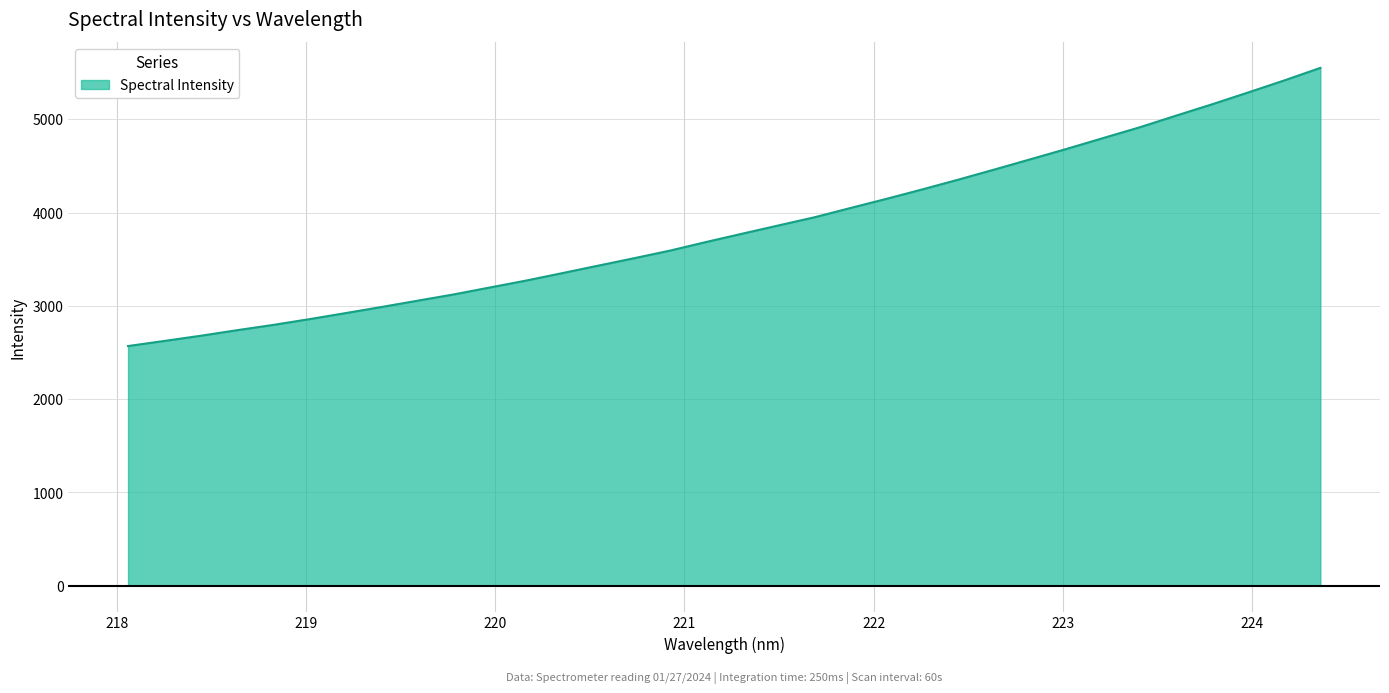

What is the greatest value displayed?

5550.9